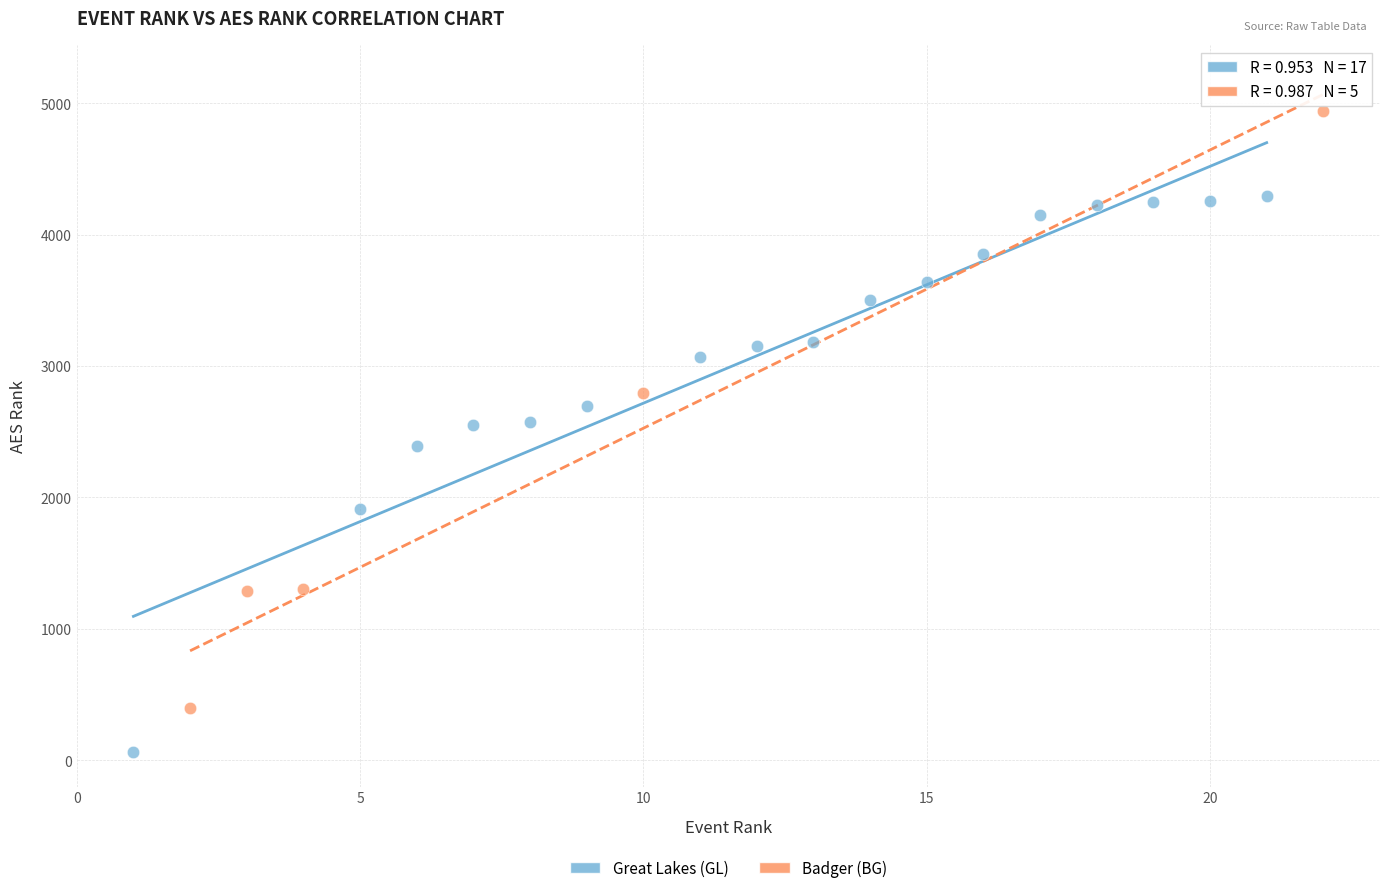

What are all the series names shown in the legend?

Great Lakes (GL), Badger (BG)